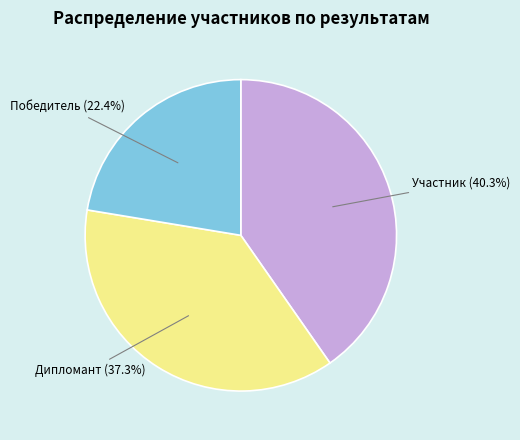

Is there any slice that represents more than half of the pie?

No